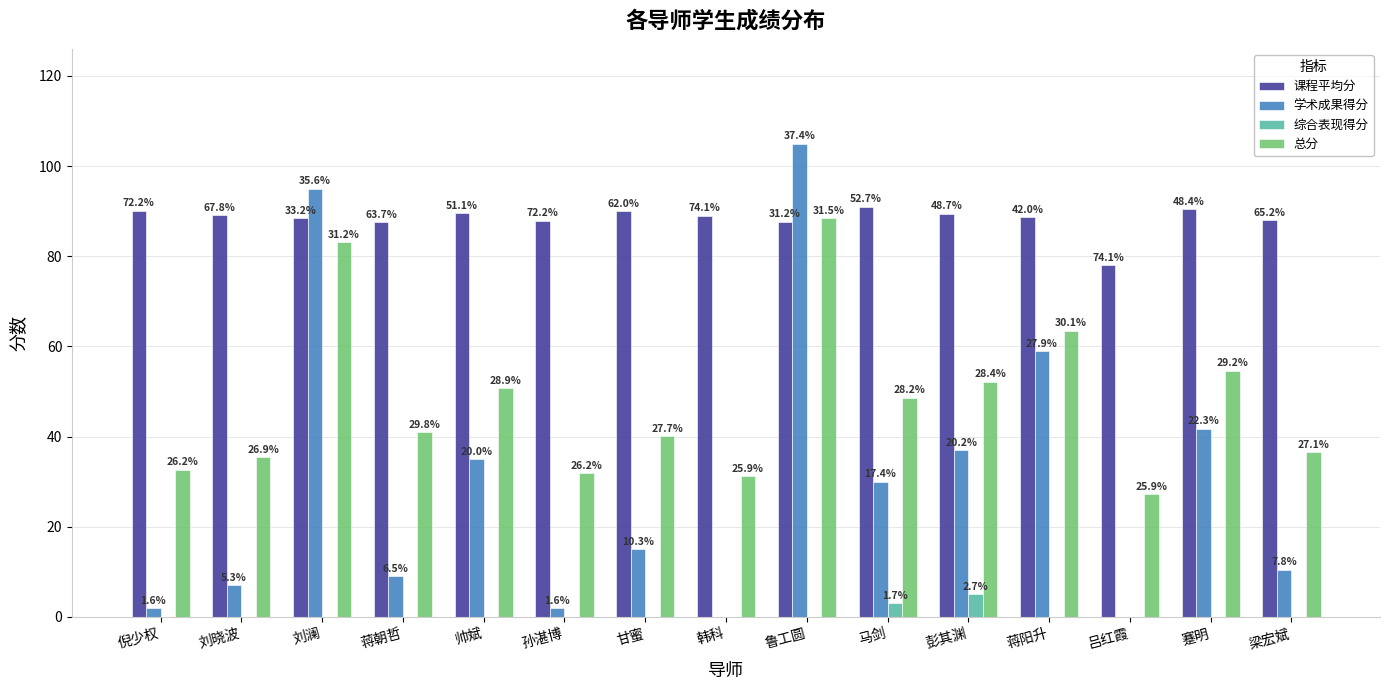

Are the bars grouped side by side (vs. stacked)?

Yes